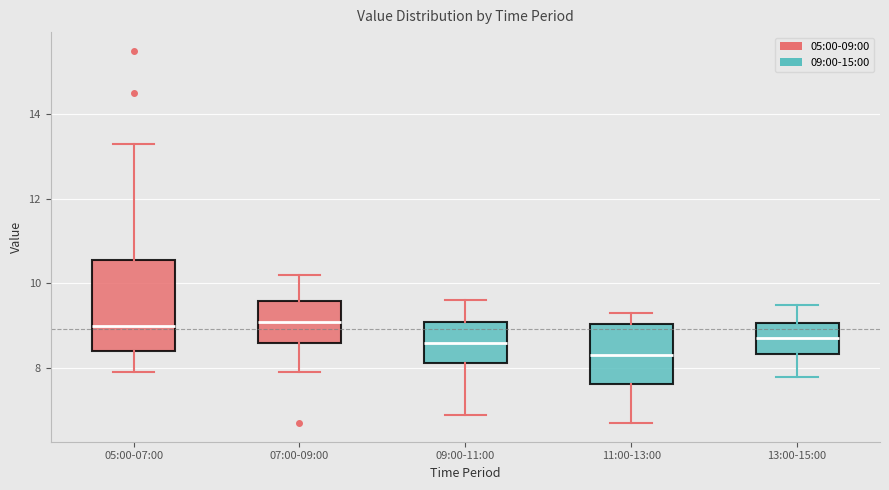

Which box has the lowest median line?

11:00-13:00